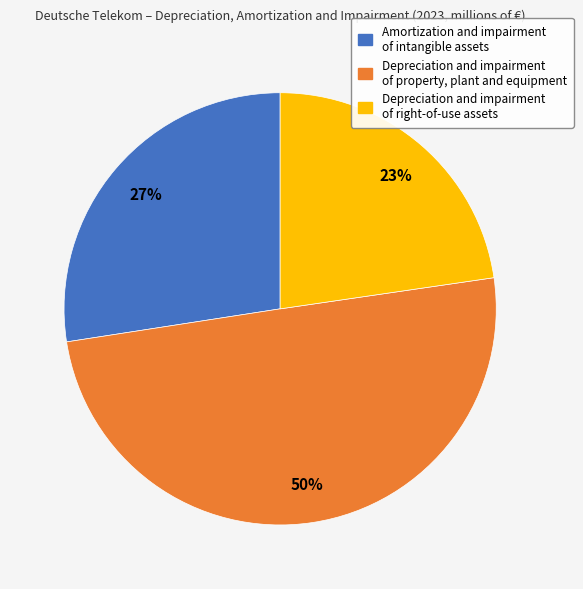

Which category has the biggest portion of the pie?

Depreciation and impairment of property, plant and equipment